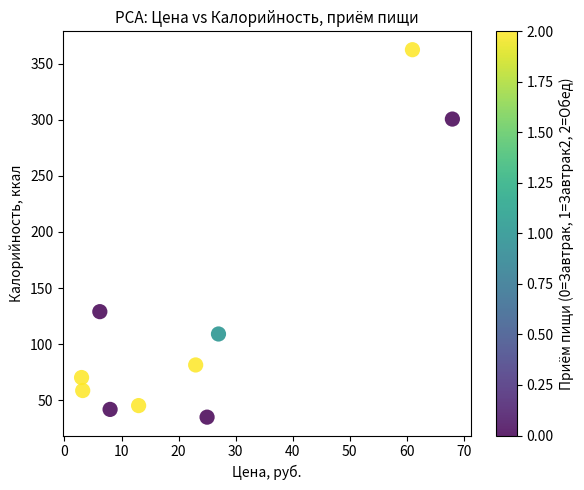

What is the average X value?

23.7